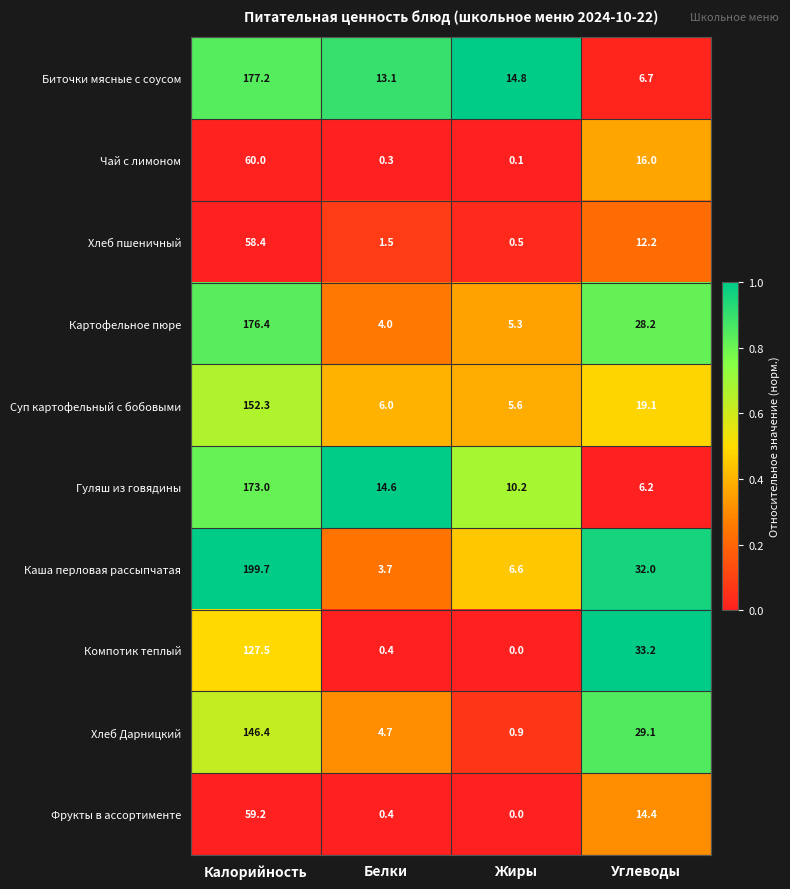

Which series changed the most between Белки and Углеводы?

Компотик теплый